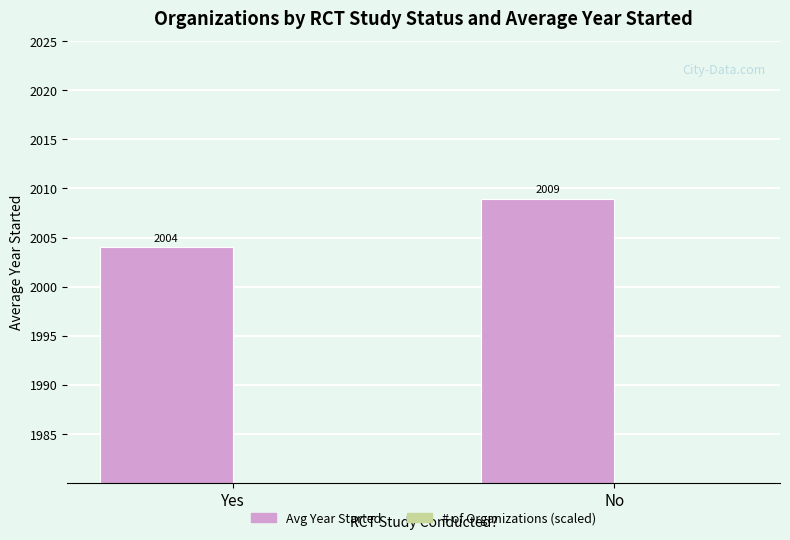

What is the label of the 2nd bar from the left?

No